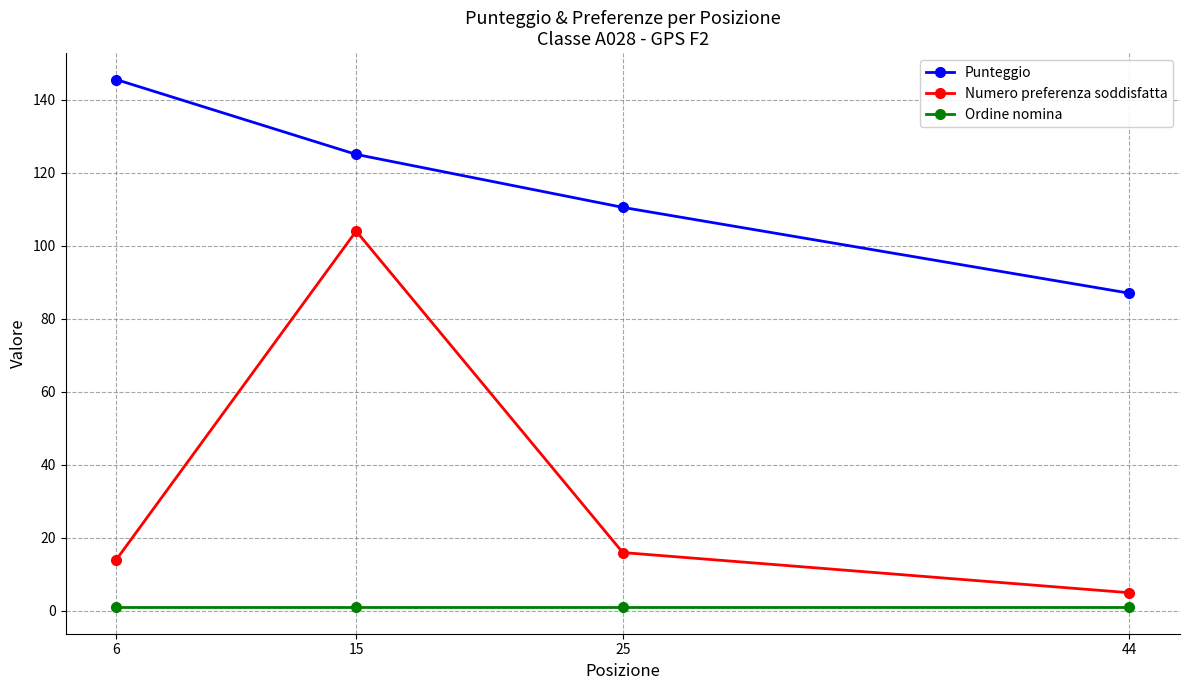

Between 6 and 15, which series saw the biggest shift?

Numero preferenza soddisfatta